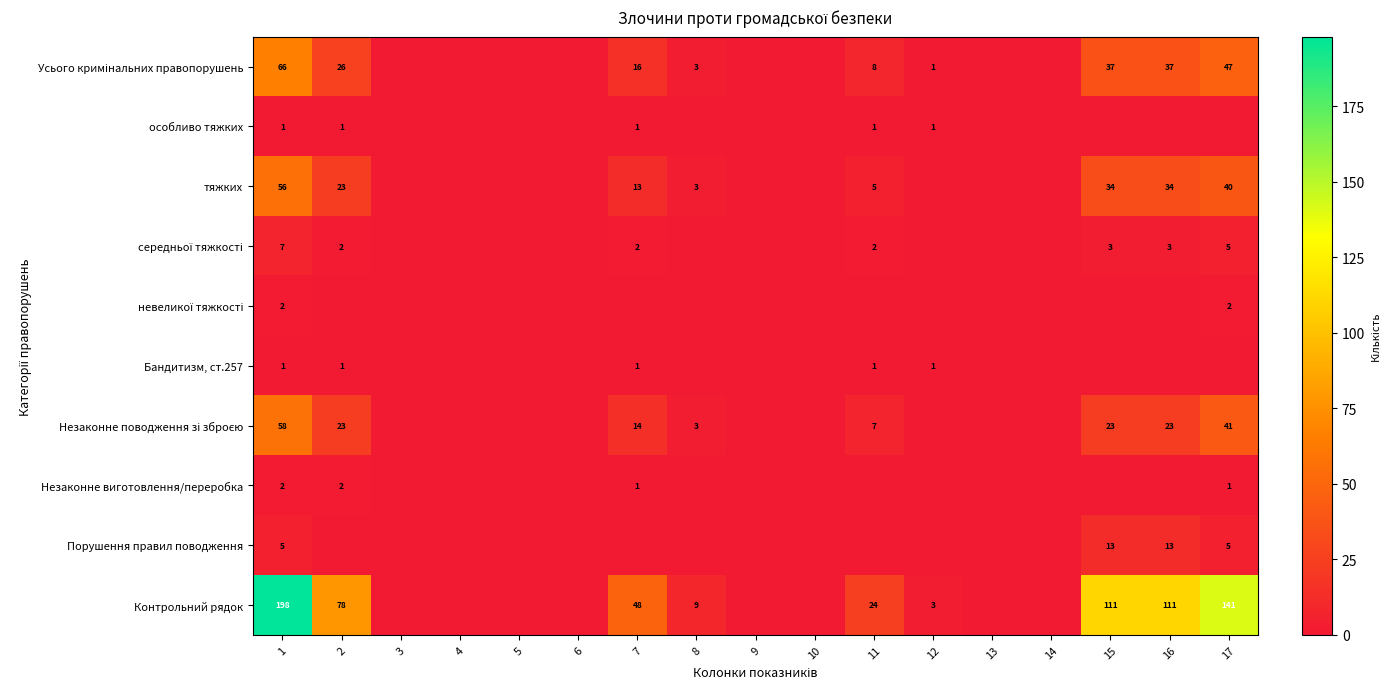

The Контрольний рядок series shows 163 at 15. True or false?

False